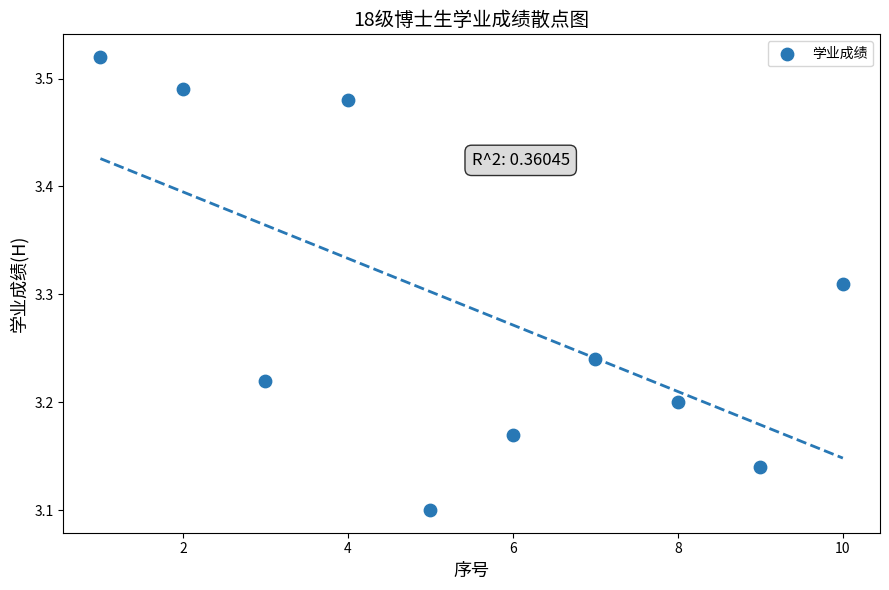

What is the range of Y values (max minus min)?

0.4